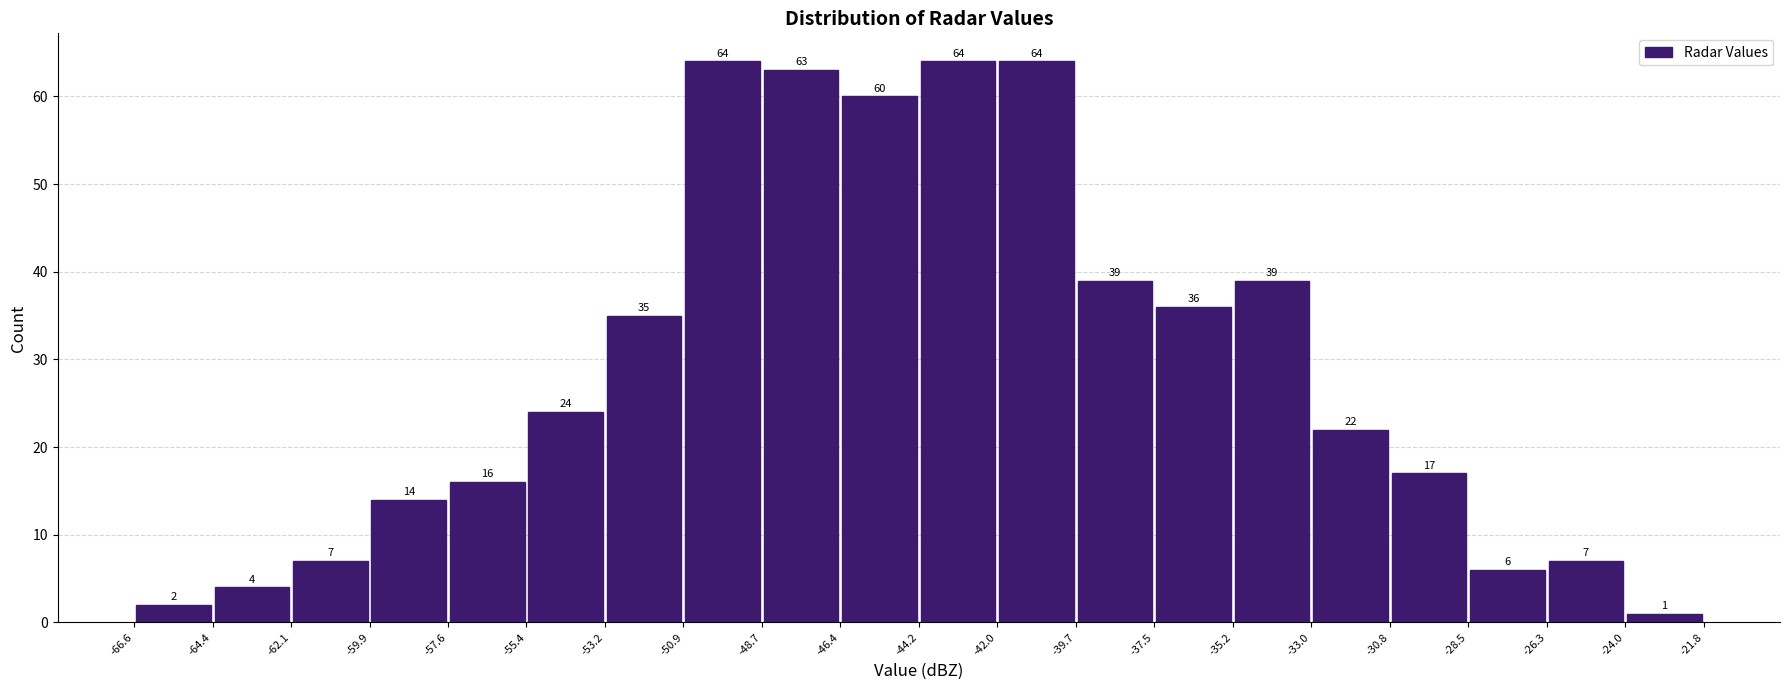

How tall is the bar that spans -46.4 to -44.2 on the x-axis?

60